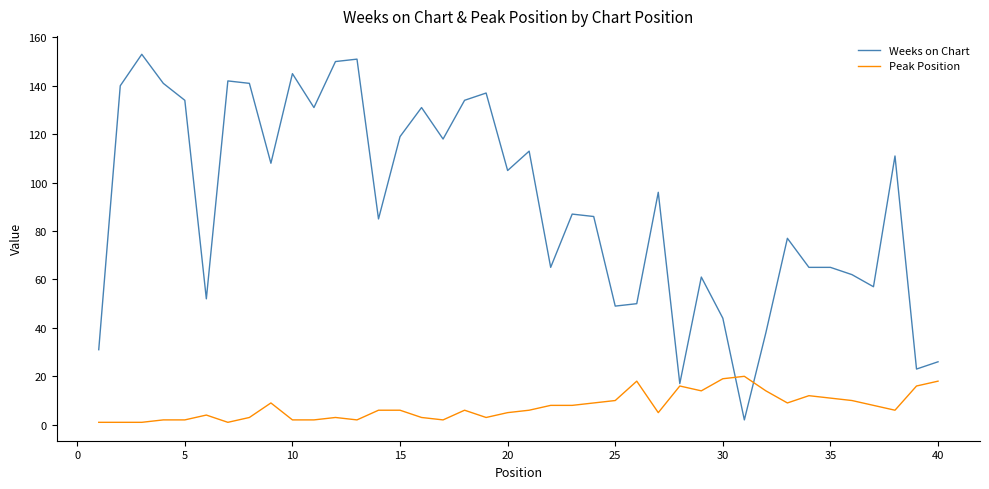

Is this an area chart (filled region under the line)?

No